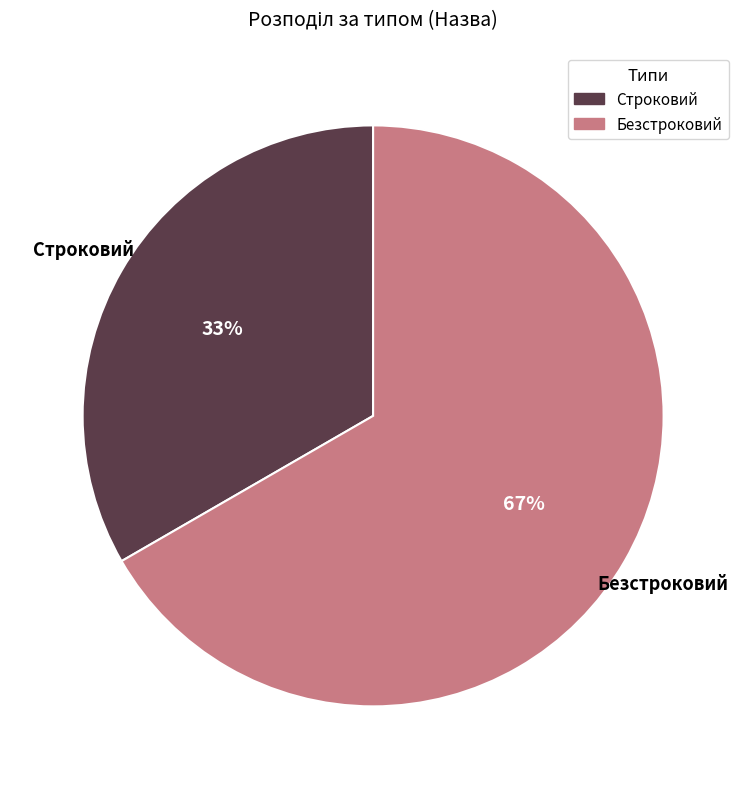

To the nearest percent, what is the combined percentage of Безстроковий and Строковий?

100%